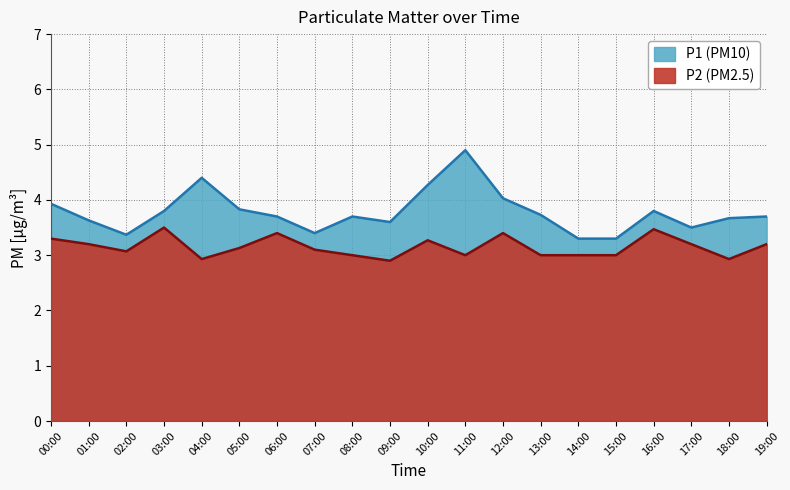

At which category is the sum across all series the highest?

11:00